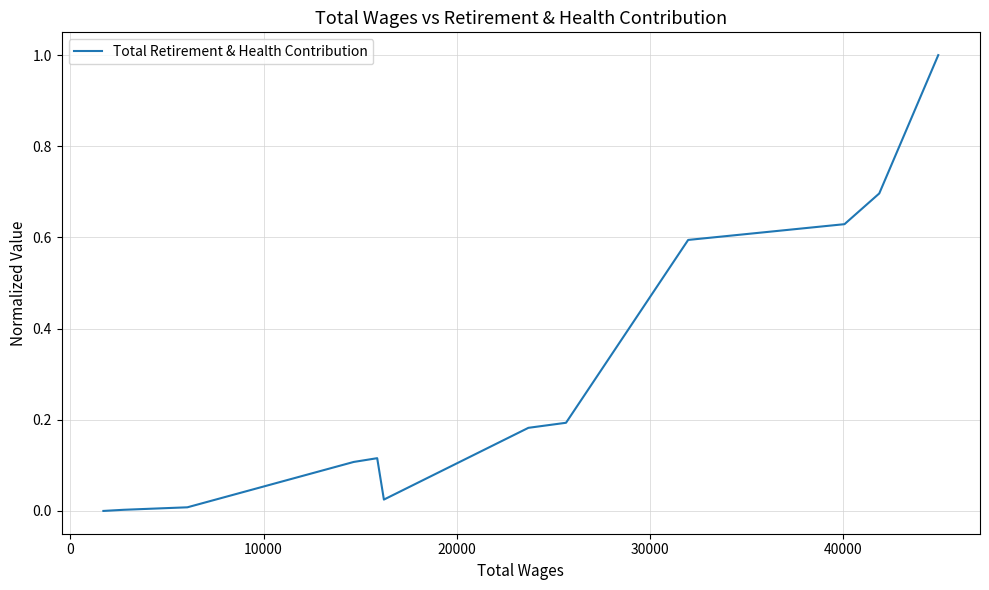

How many distinct data groups are displayed?

1